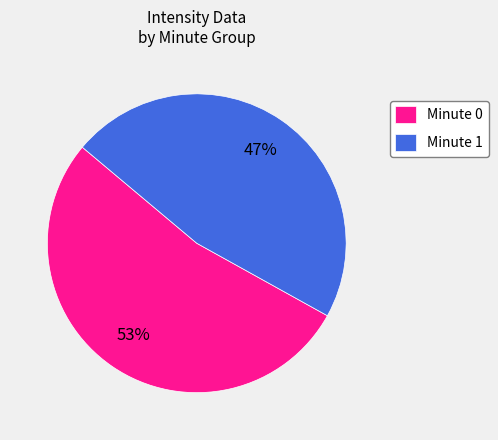

The Minute 1 slice represents 35% of the pie. True or false?

False